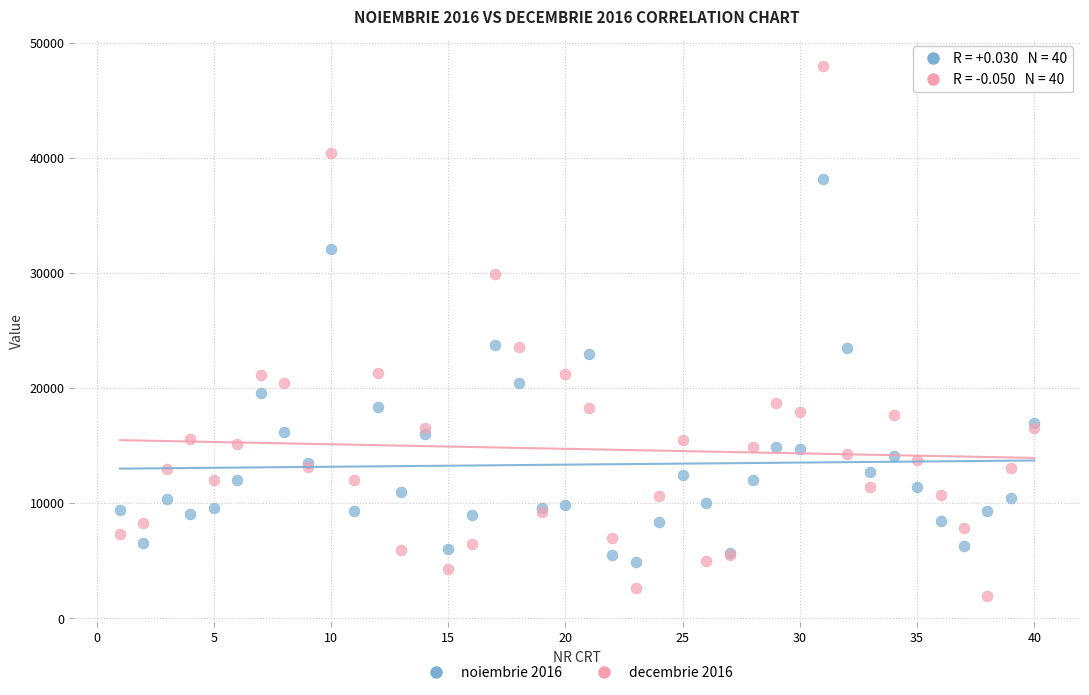

Which series has the largest Y range (max minus min)?

decembrie 2016